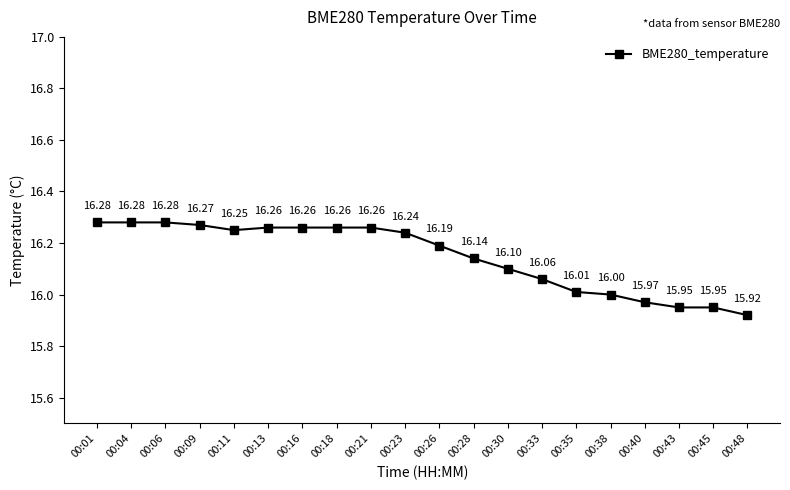

Count the number of data series in this chart.

1